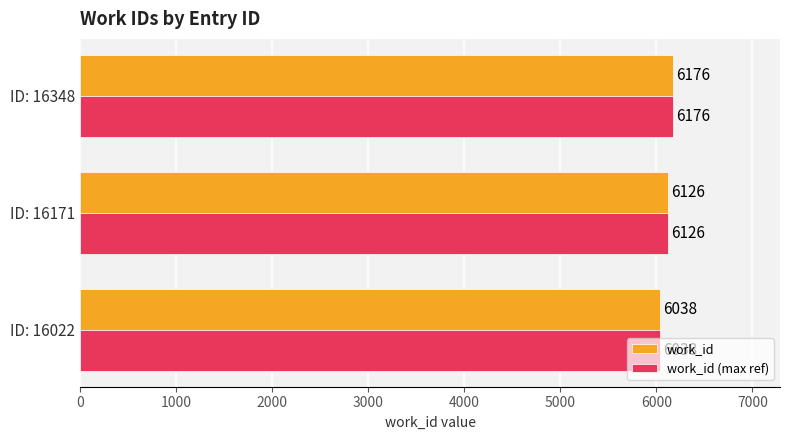

At which label does work_id (max ref) reach its minimum?

ID: 16022